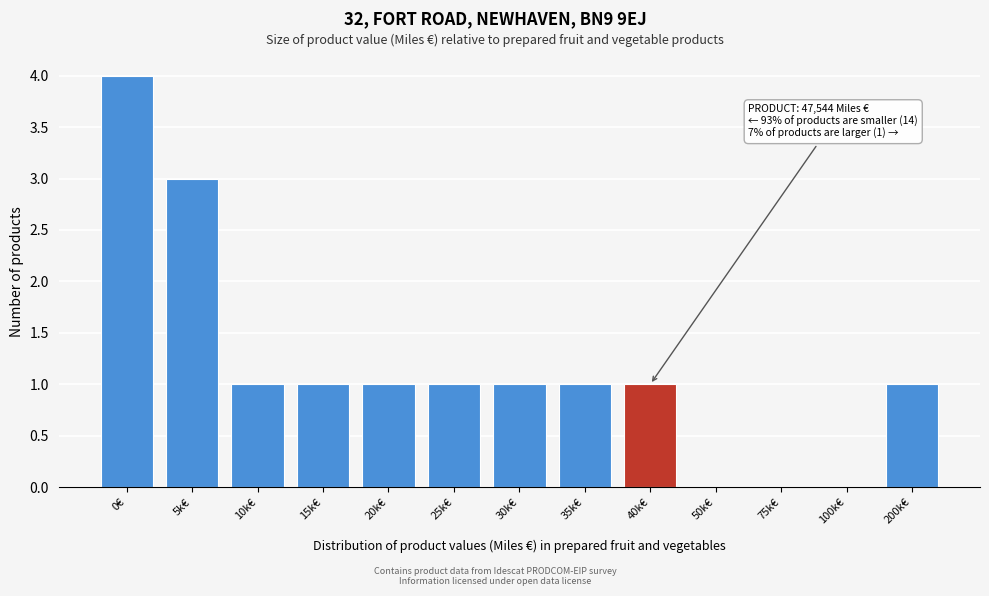

Reading left to right, list all the values displayed in this chart.

0€=4	5k€=3	10k€=1	15k€=1	20k€=1	25k€=1	30k€=1	35k€=1	40k€=1	50k€=0	75k€=0	100k€=0	200k€=1